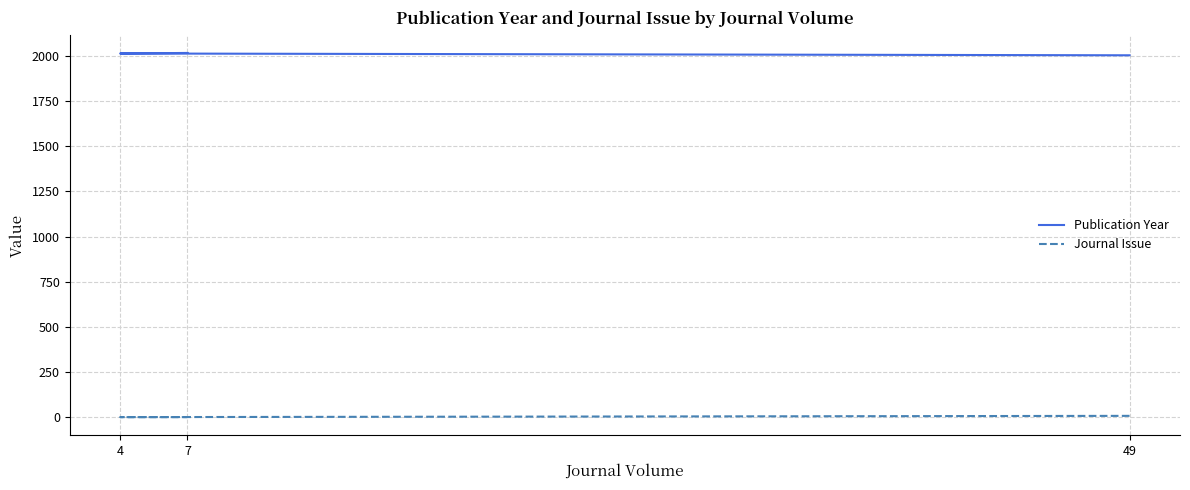

Count the Journal Issue values in the range 1 to 8.

3